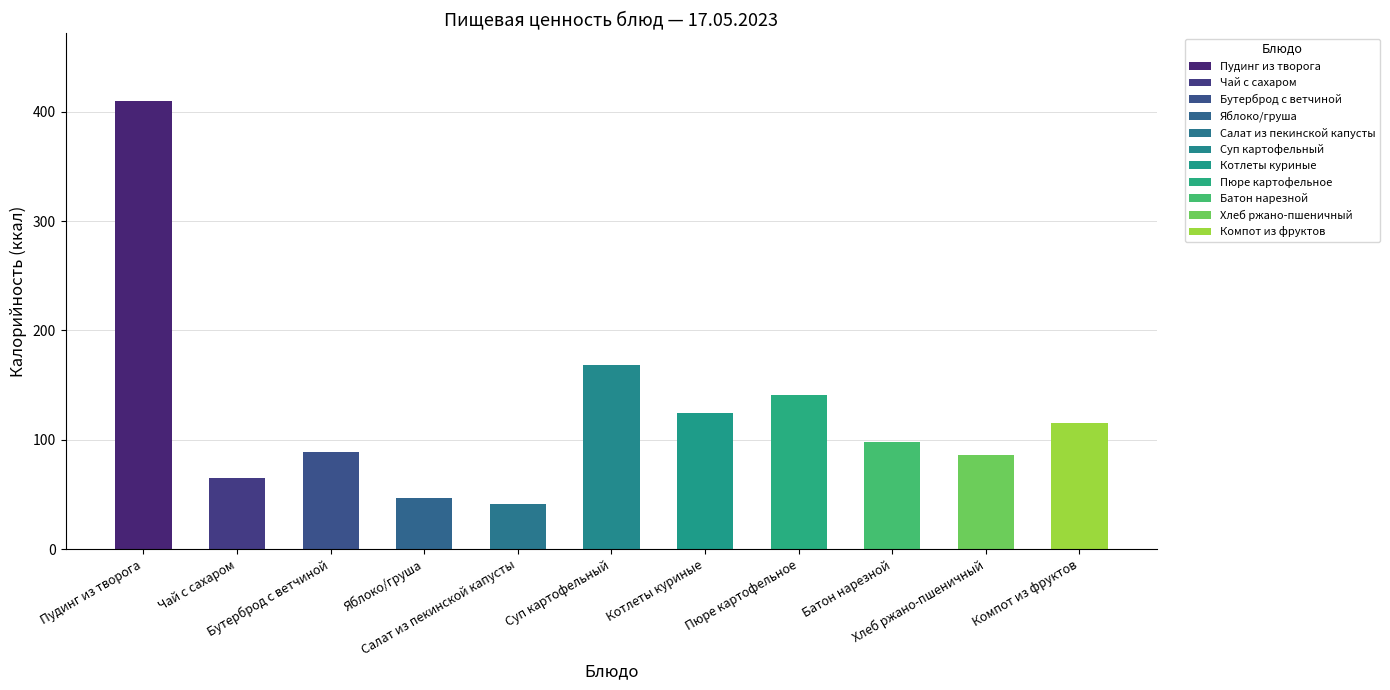

The Калорийность series shows 36.3 at Хлеб ржано-пшеничный. True or false?

False